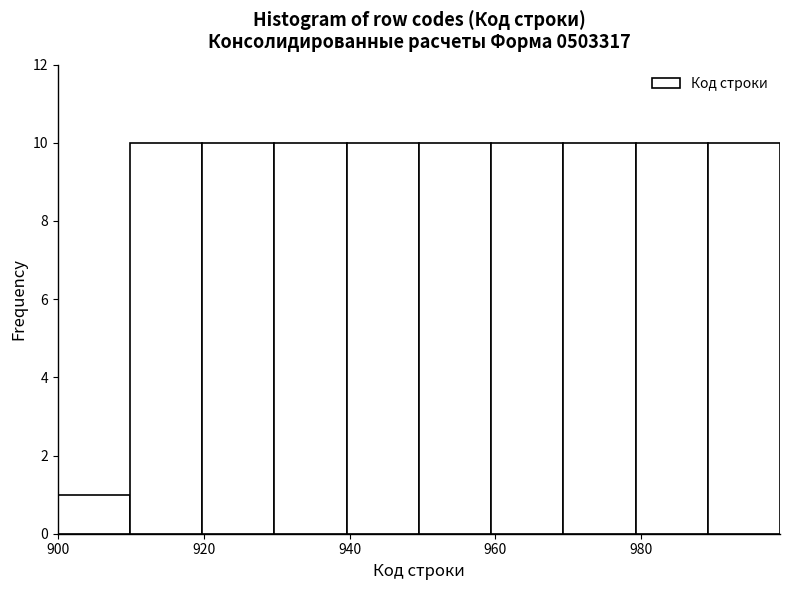

Reading left to right, transcribe this chart: for each bar, give the range it covers on the x-axis and its height. Neither the bar edges nor the heights are printed on the chart, so give them approximately, as read against the axes.

900 to 910: 1
910 to 920: 10
920 to 930: 10
930 to 940: 10
940 to 950: 10
950 to 960: 10
960 to 970: 10
970 to 980: 10
980 to 990: 10
990 to 1000: 10